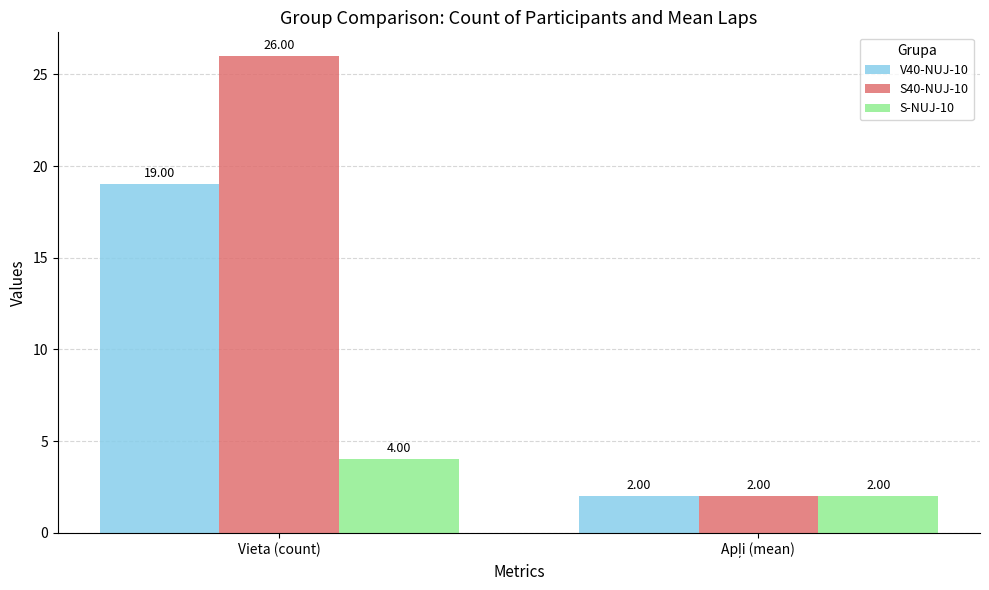

True or false: S-NUJ-10 has a value of 5 at Vieta (count).

False